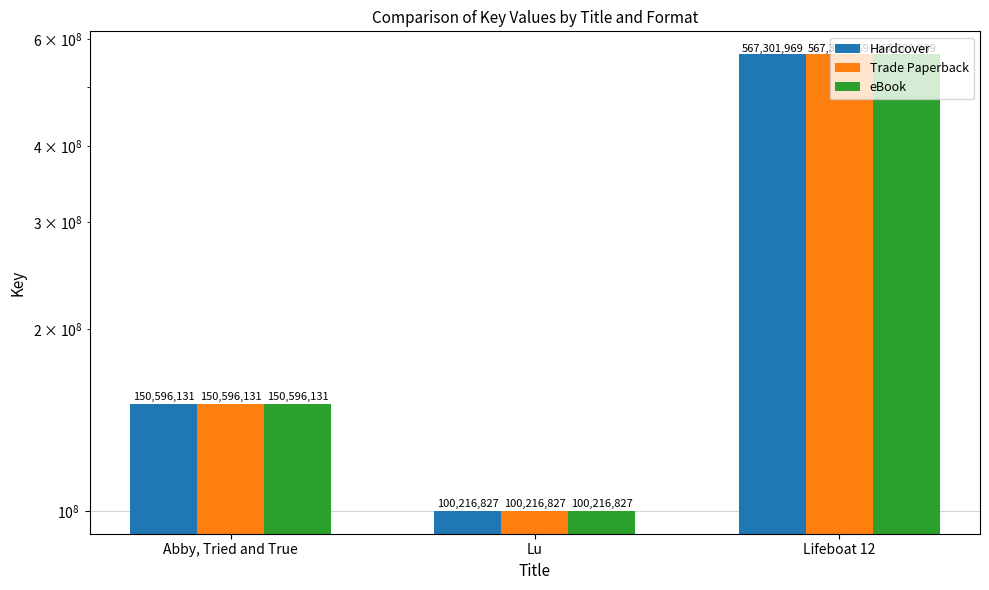

Where is eBook nearest to the value 333759398?

Abby, Tried and True